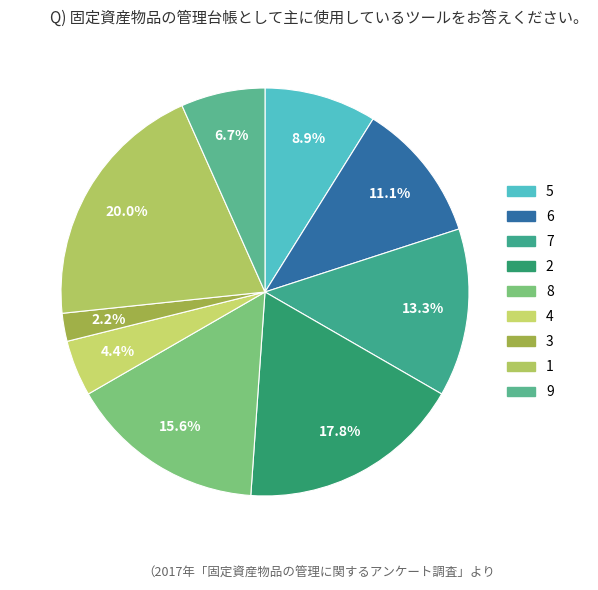

Which category has the biggest portion of the pie?

1